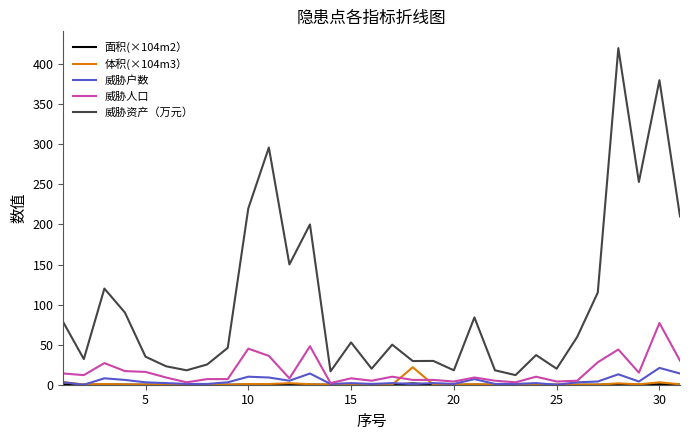

True or false: 体积(×104m3） and 威胁资产（万元） cross at least once.

False